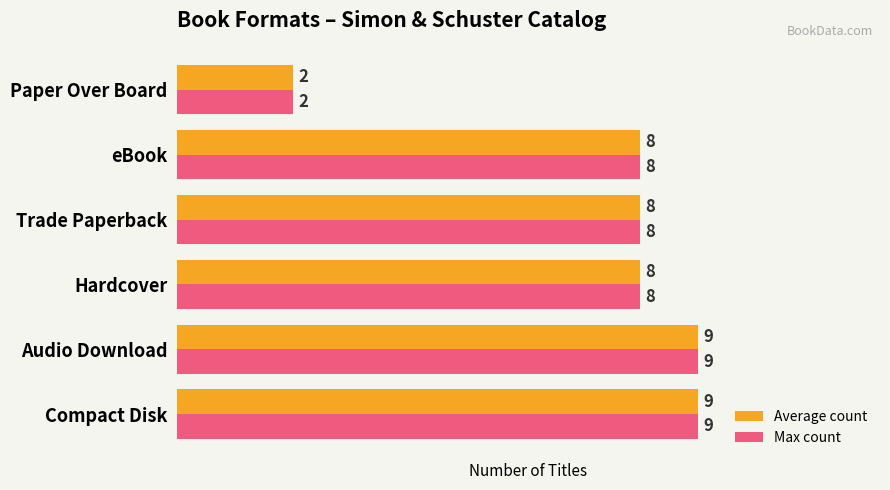

Is the value of Max count at Compact Disk greater than the value of Average count at Trade Paperback?

Yes